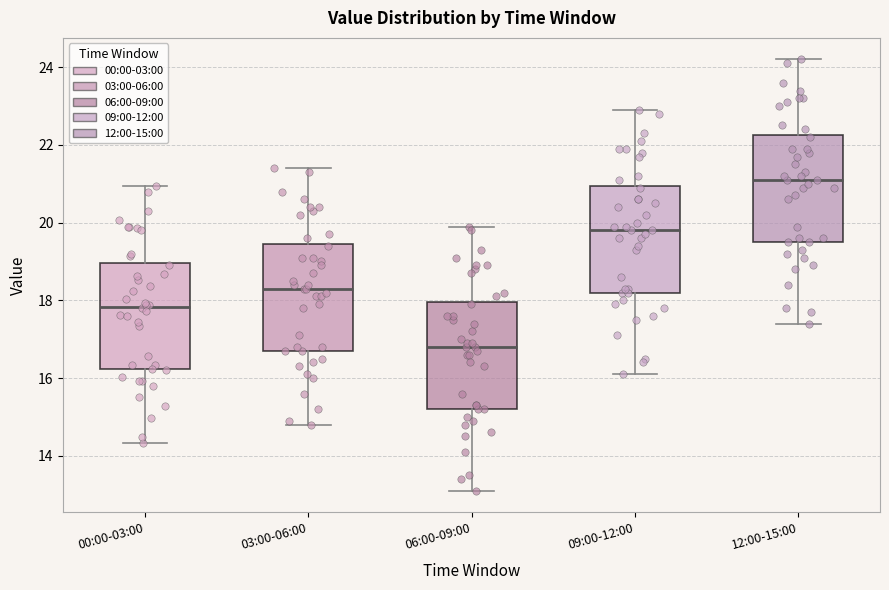

Where does the upper whisker of the box for 12:00-15:00 end on the y-axis? The values are not printed on the chart, so give them approximately, as read against the axis.

24.2